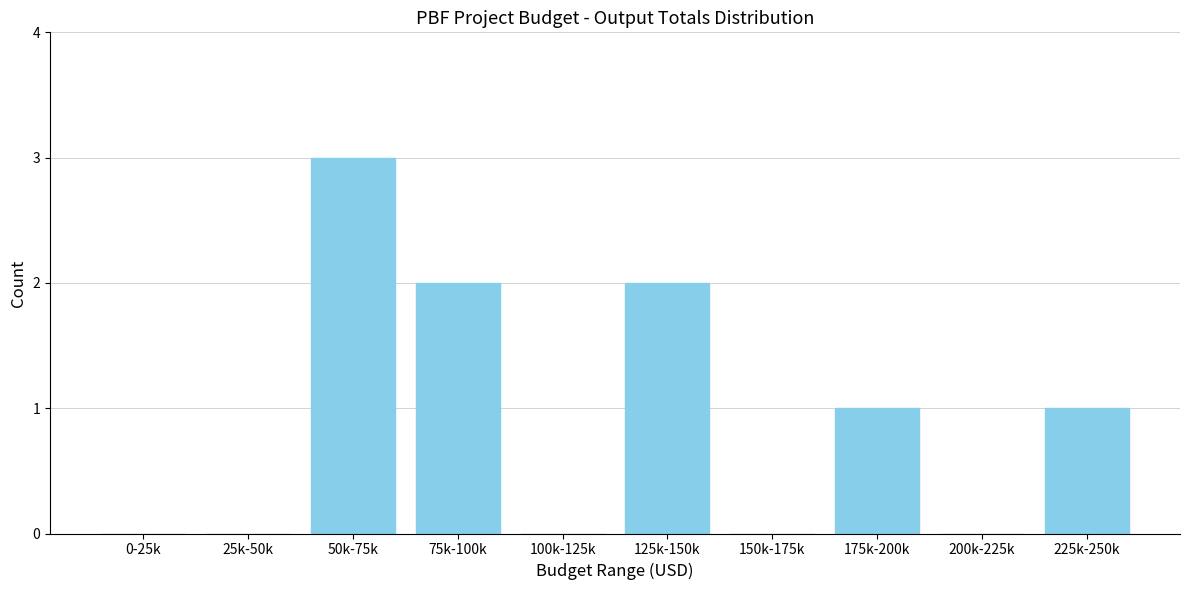

Reading left to right, transcribe all the data shown in this chart.

0-25k=0	25k-50k=0	50k-75k=3	75k-100k=2	100k-125k=0	125k-150k=2	150k-175k=0	175k-200k=1	200k-225k=0	225k-250k=1